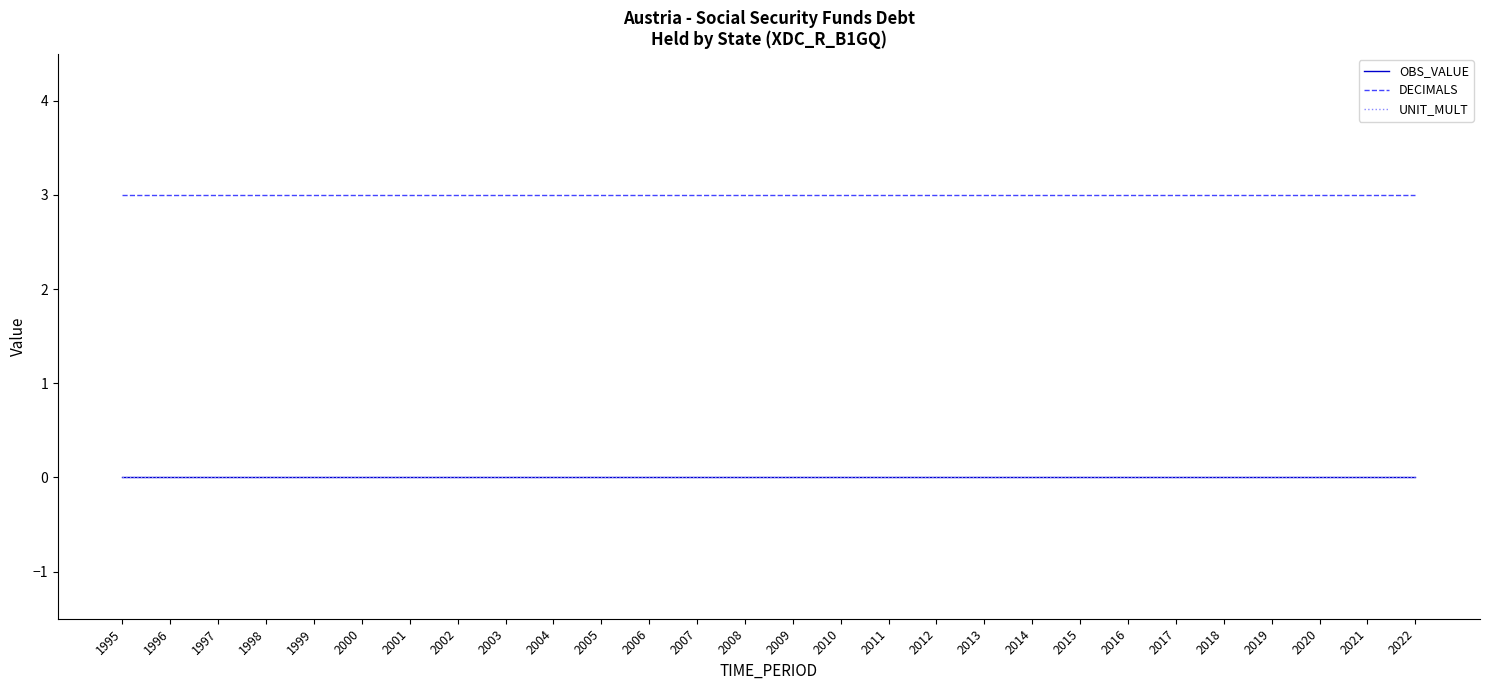

True or false: OBS_VALUE and DECIMALS intersect in this chart.

False